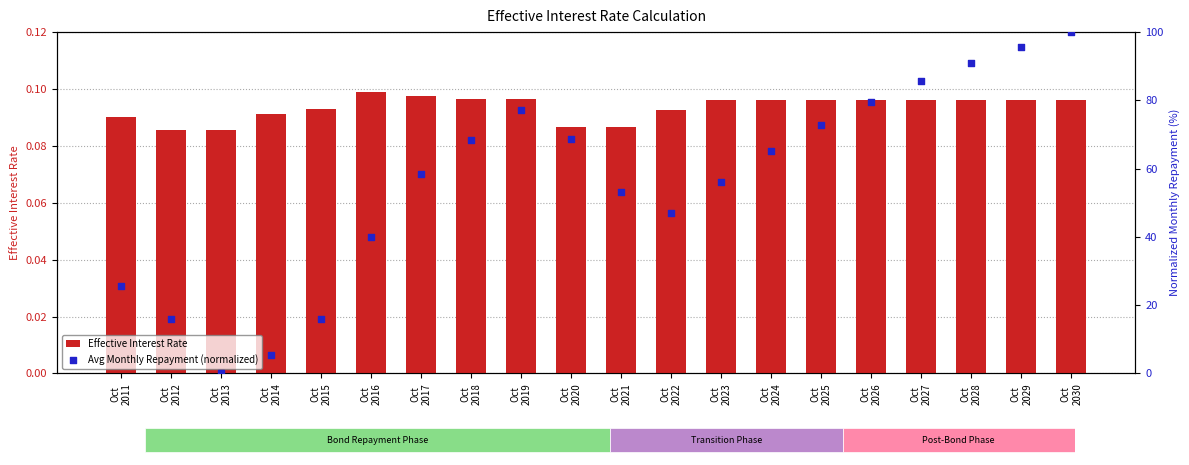

At which category is the sum across all series the highest?

Oct
2030